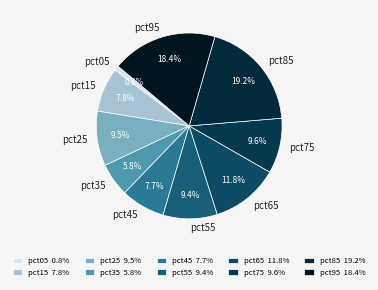

Which slice is the smallest?

pct05